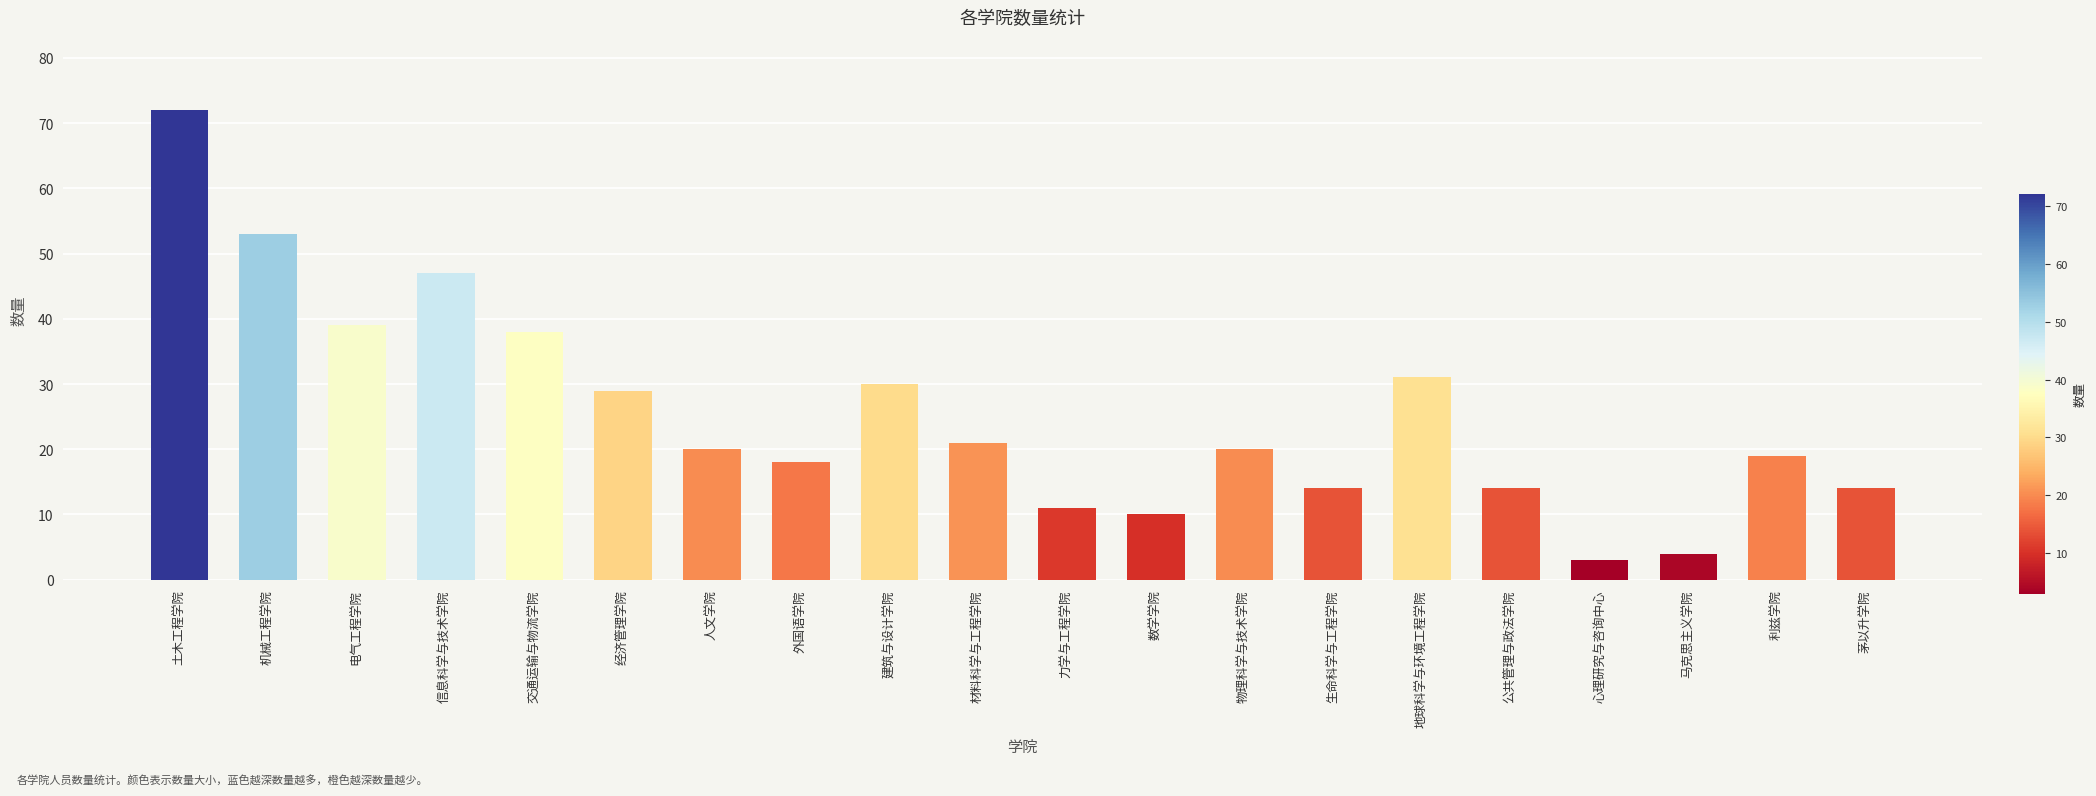

What is the value of the 2nd bar from the left?

53